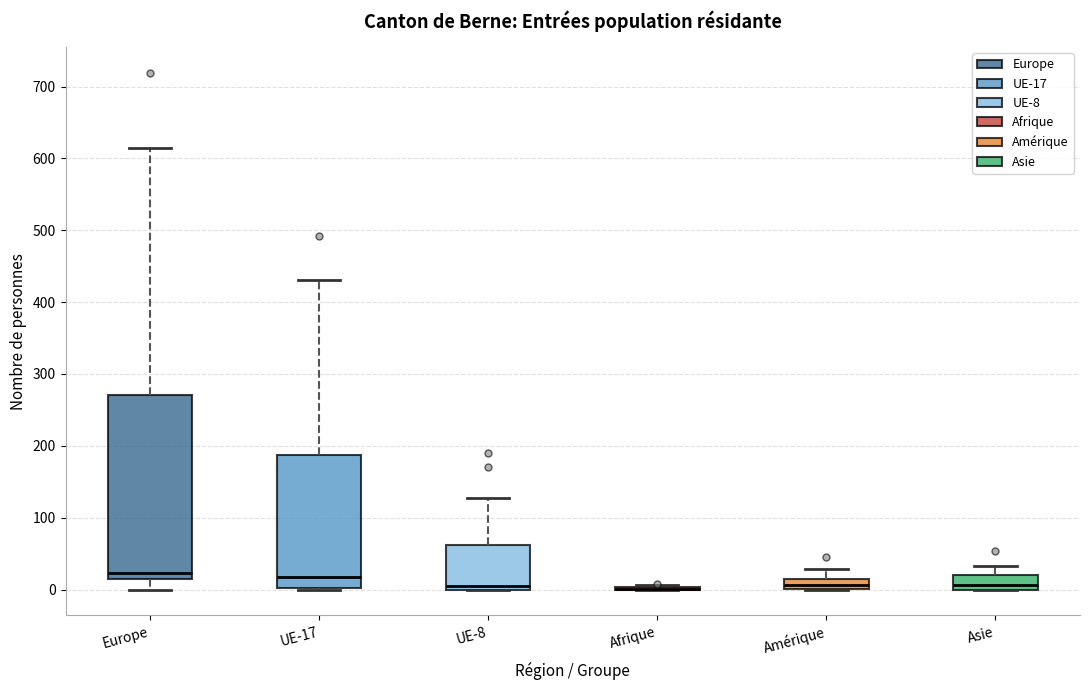

Where is the lower edge of the box for UE-17 on the y-axis? The values are not printed on the chart, so give them approximately, as read against the axis.

0